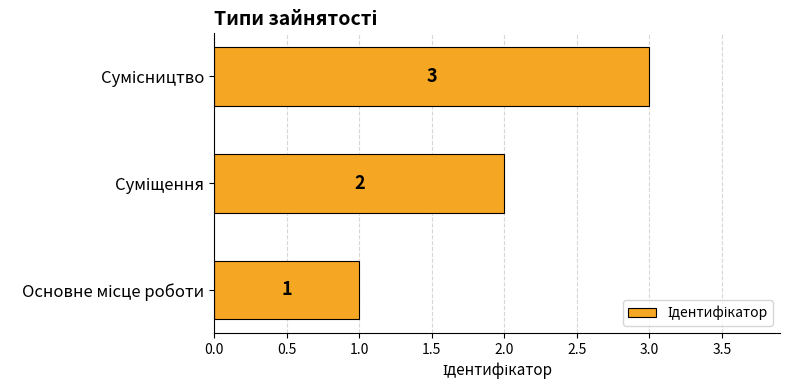

What is the sum of all values?

6